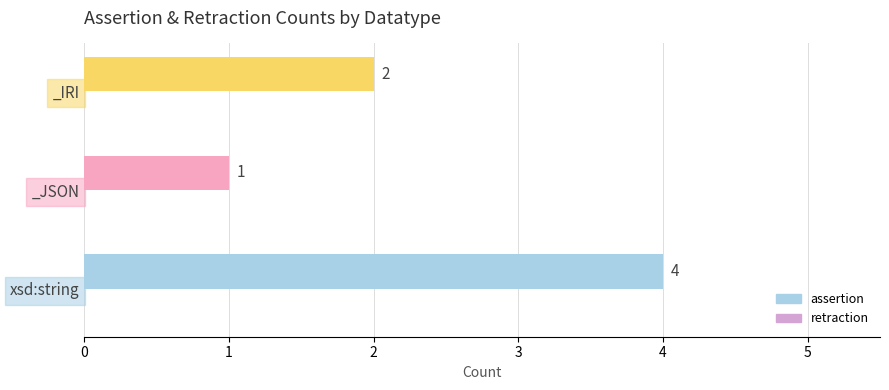

Where is the data nearest to the value 2?

_IRI